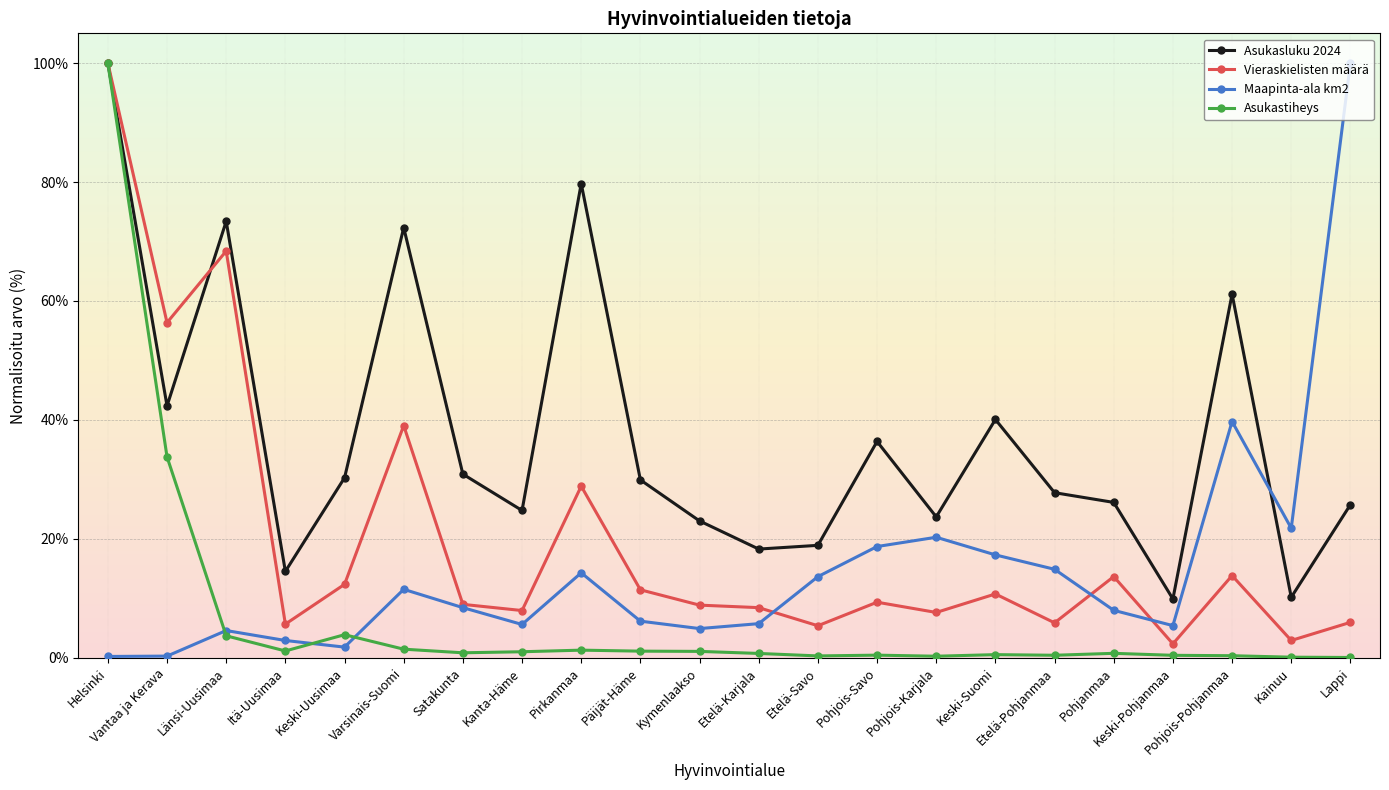

What is the greatest value displayed?

100.0